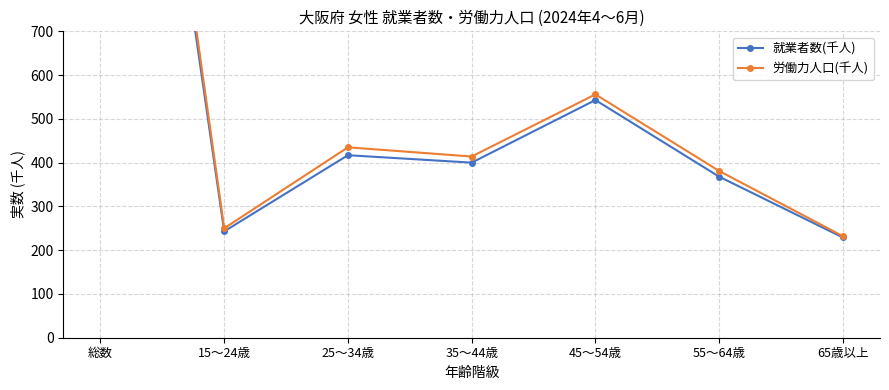

What is the minimum value shown in the chart?

229